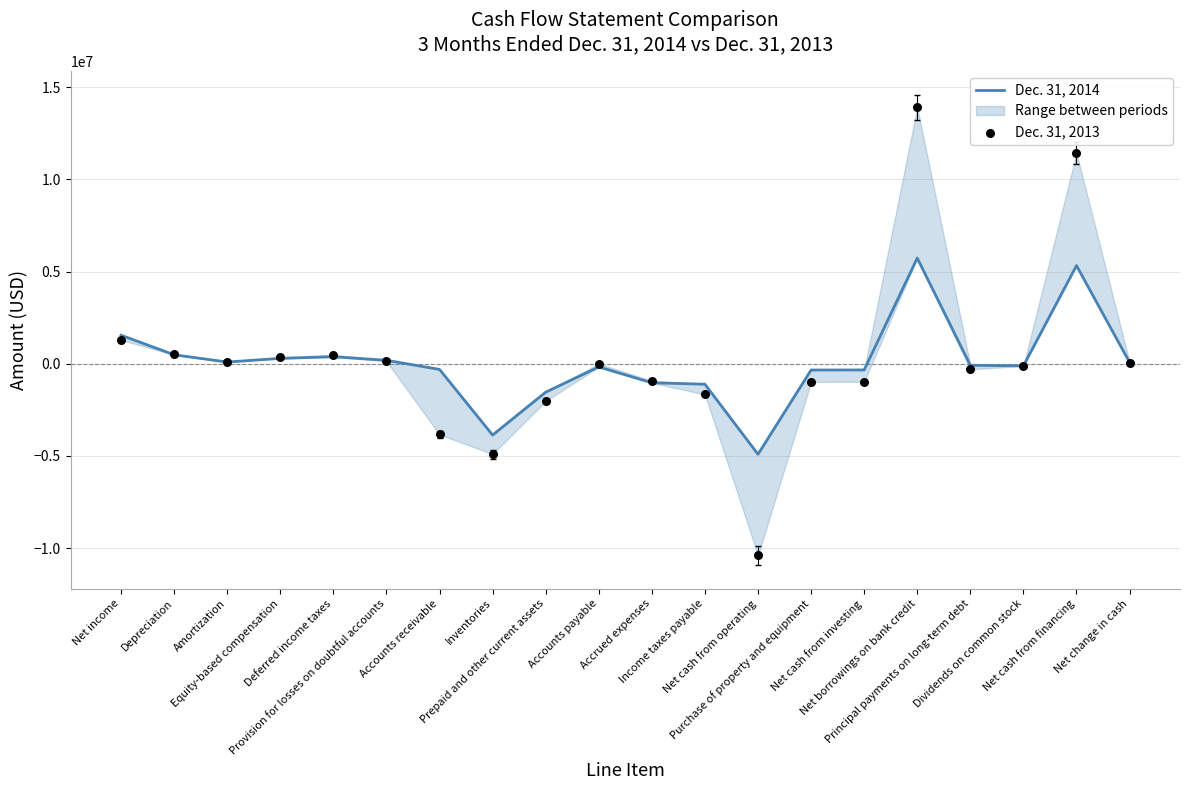

Which series has the largest total across all categories?

Dec. 31, 2013